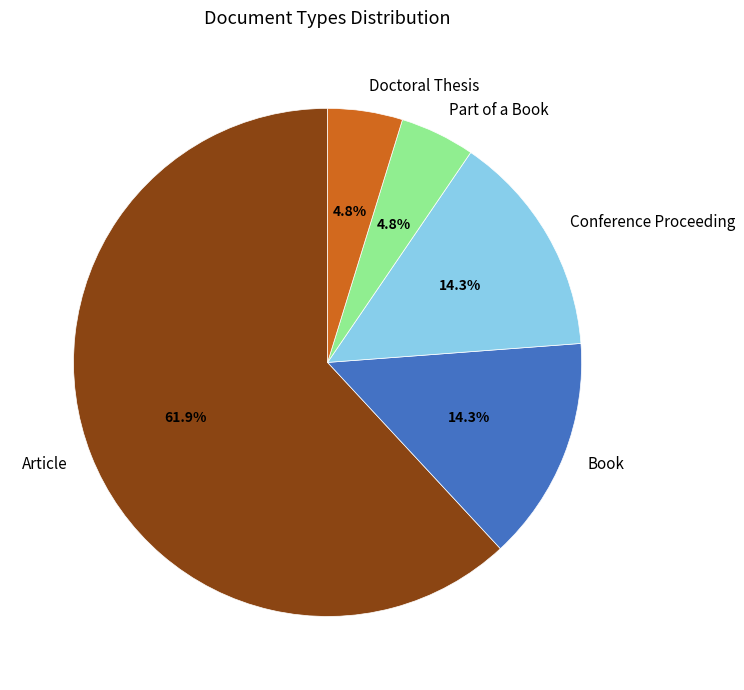

Approximately how many times larger is the value at Doctoral Thesis compared to Book?

0.3